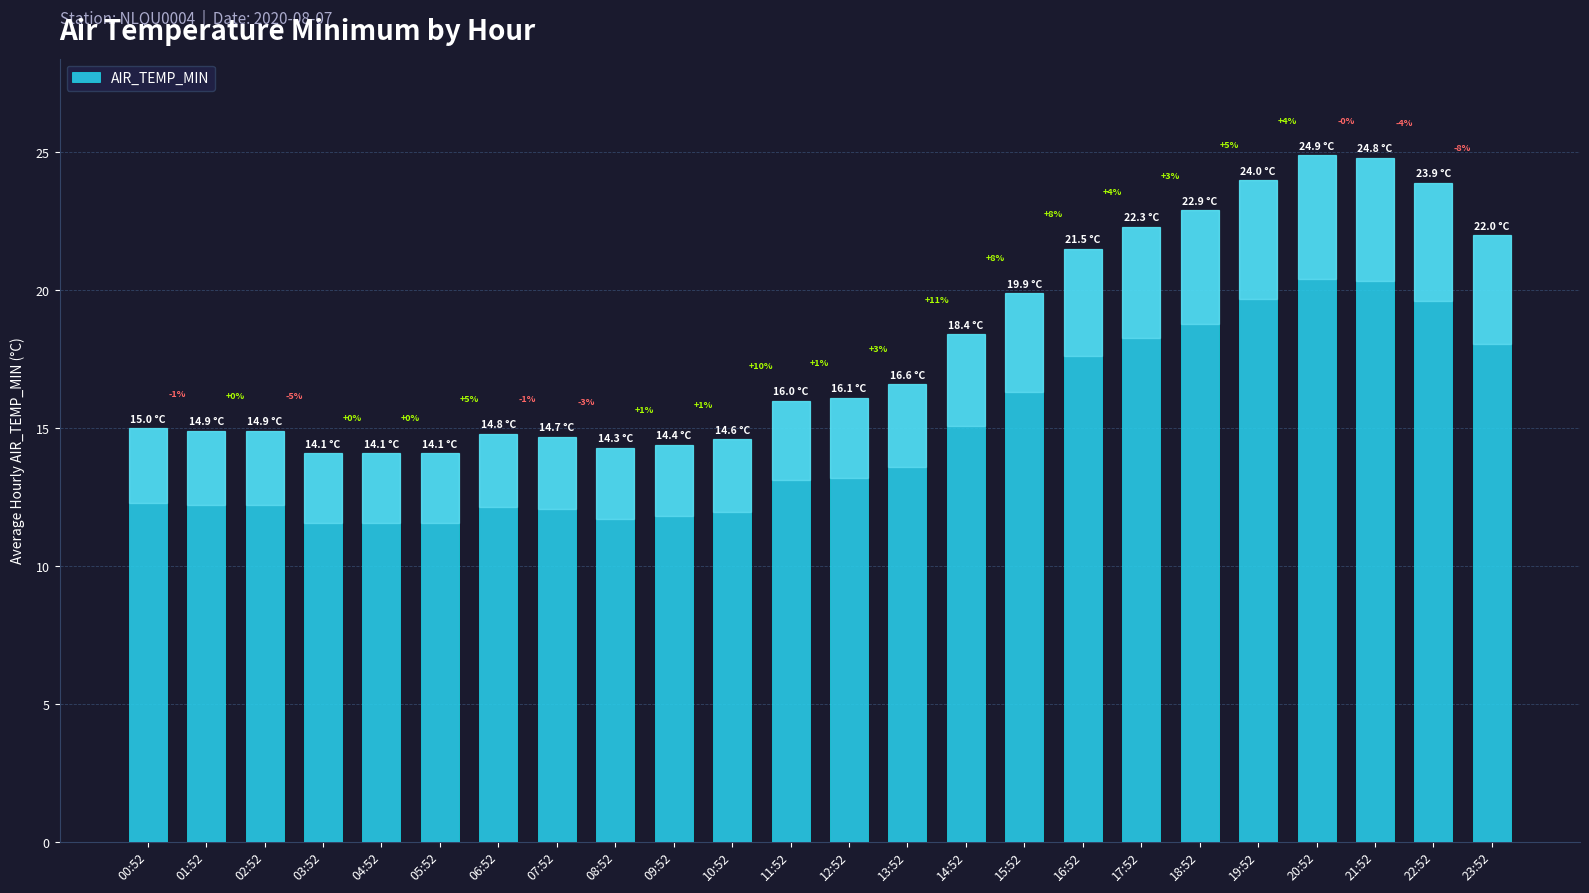

Does the chart contain any negative values?

No